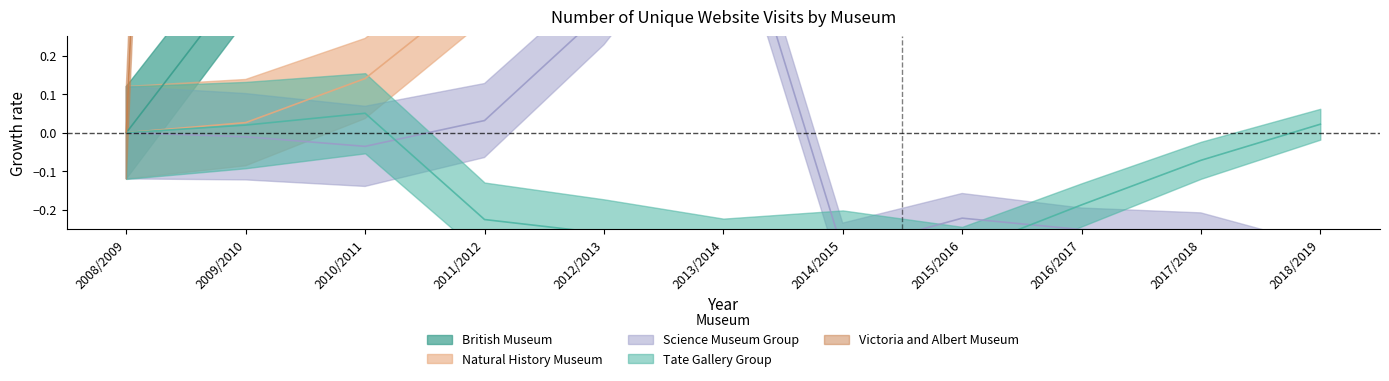

How many lines are shown in the chart?

5